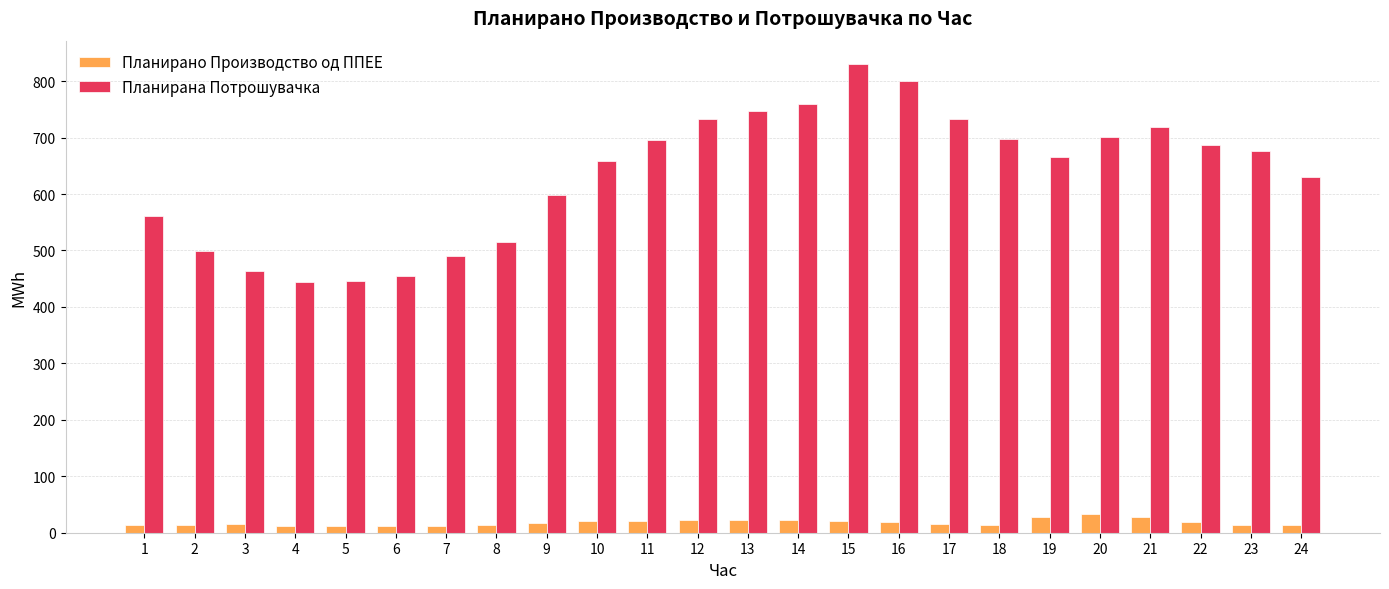

What is the value of the Планирана Потрошувачка bar at the 6th from the left?

454.4